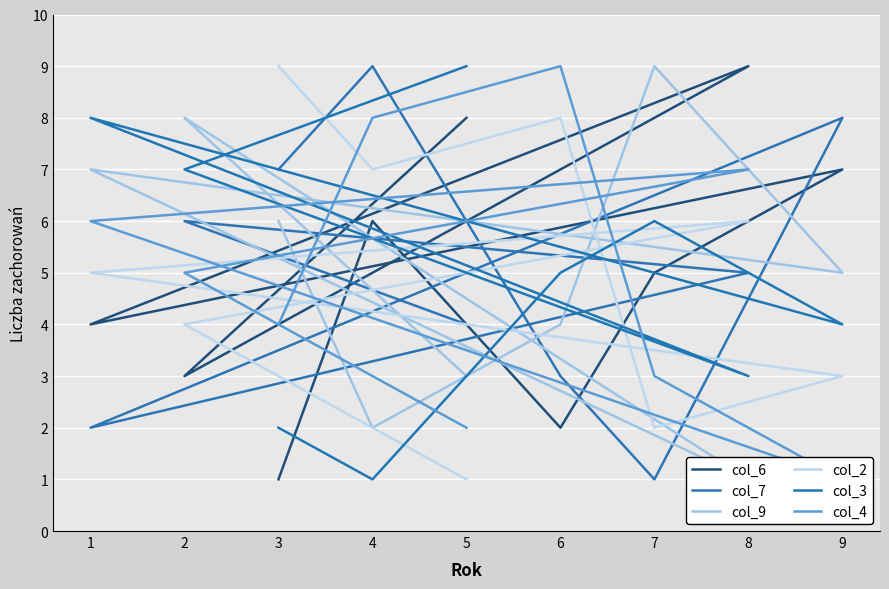

How many data points in col_9 are above 5?

4